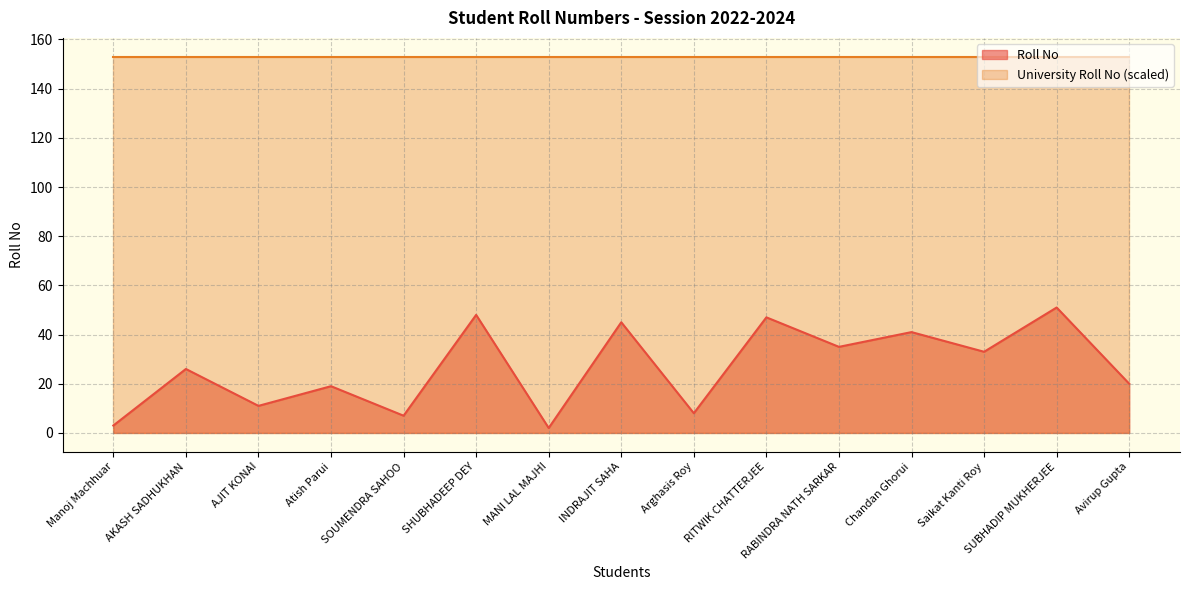

True or false: University Roll No has a value of 71.5 at RITWIK CHATTERJEE.

False